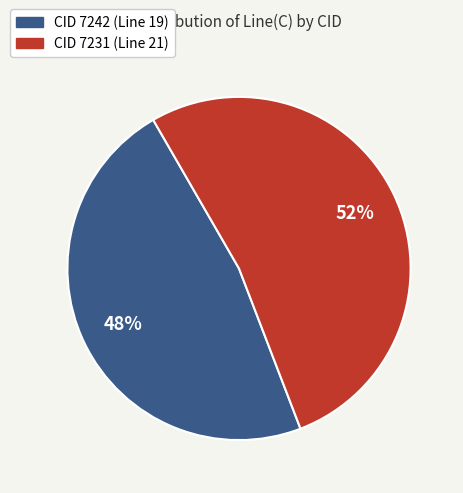

How many segments does this pie chart have?

2